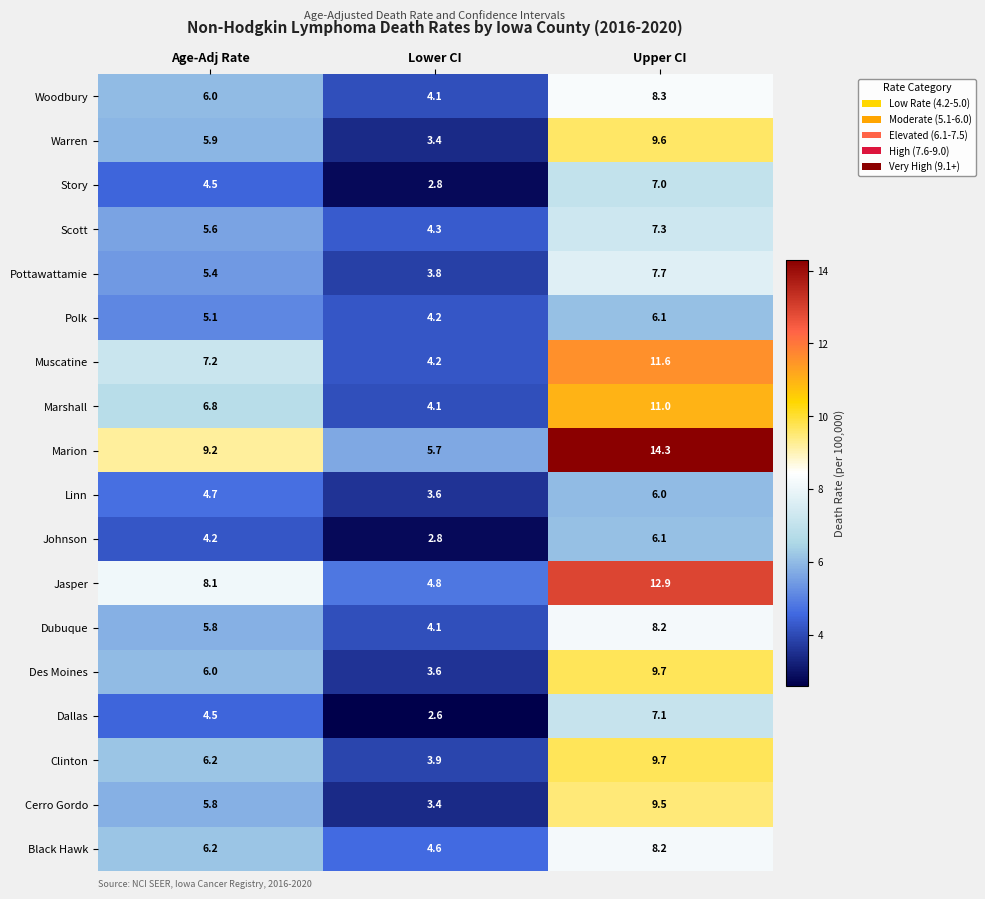

How many distinct data groups are displayed?

18